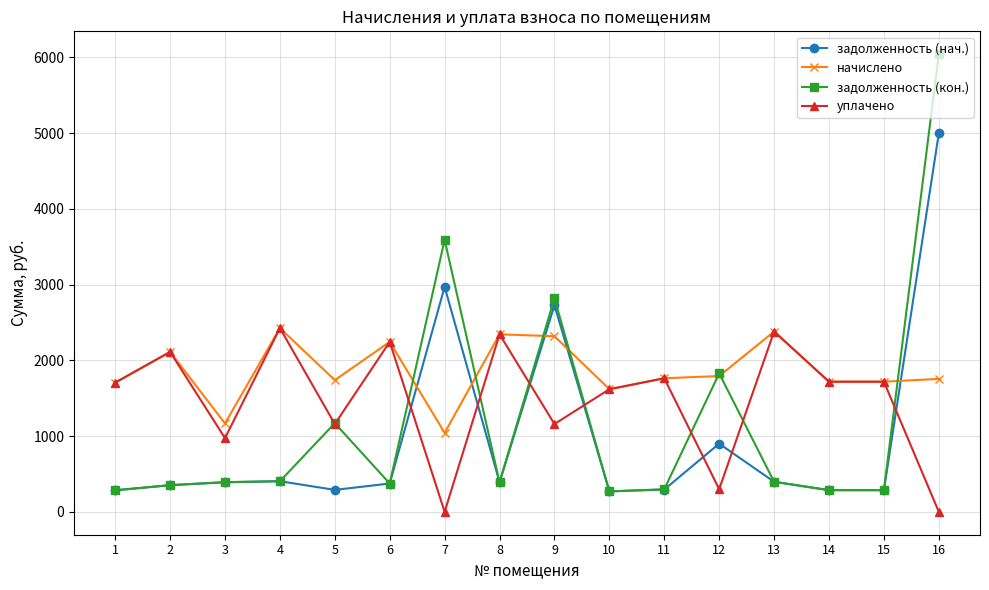

Is this an area chart (filled region under the line)?

No